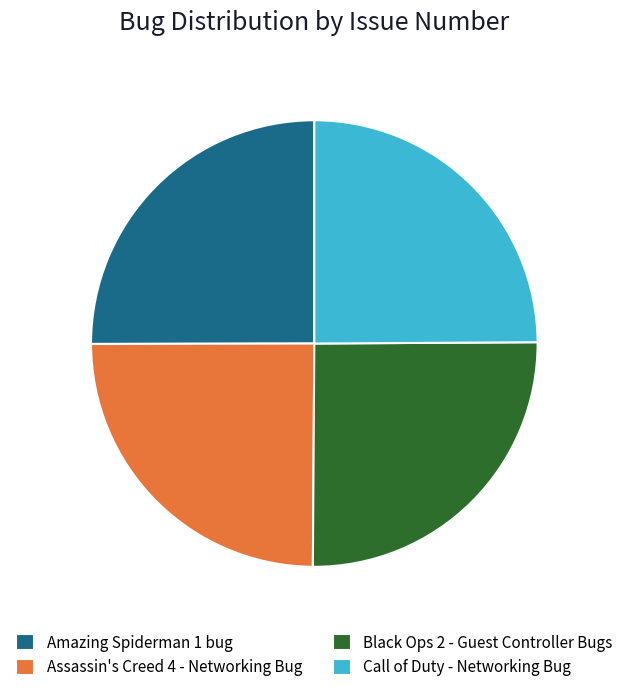

Does Assassin's Creed 4 - Networking Bug represent more than half of the total?

No